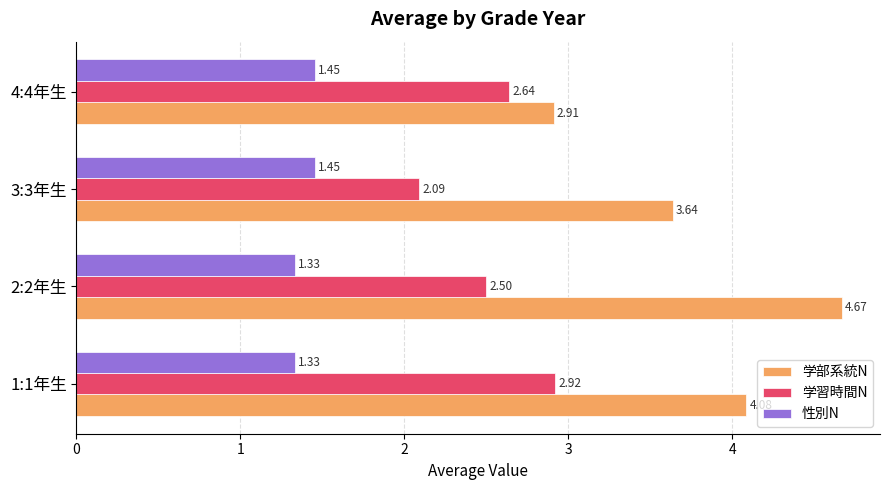

List the series in order of their overall mean, highest first.

学部系統N, 学習時間N, 性別N